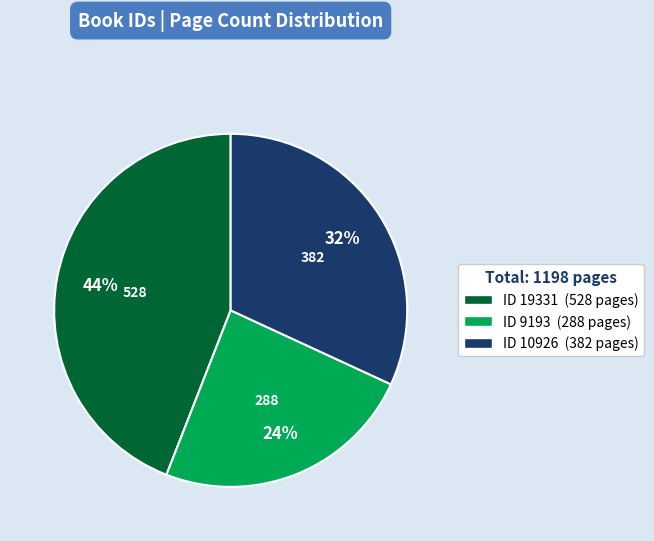

Is there any slice that represents more than half of the pie?

No